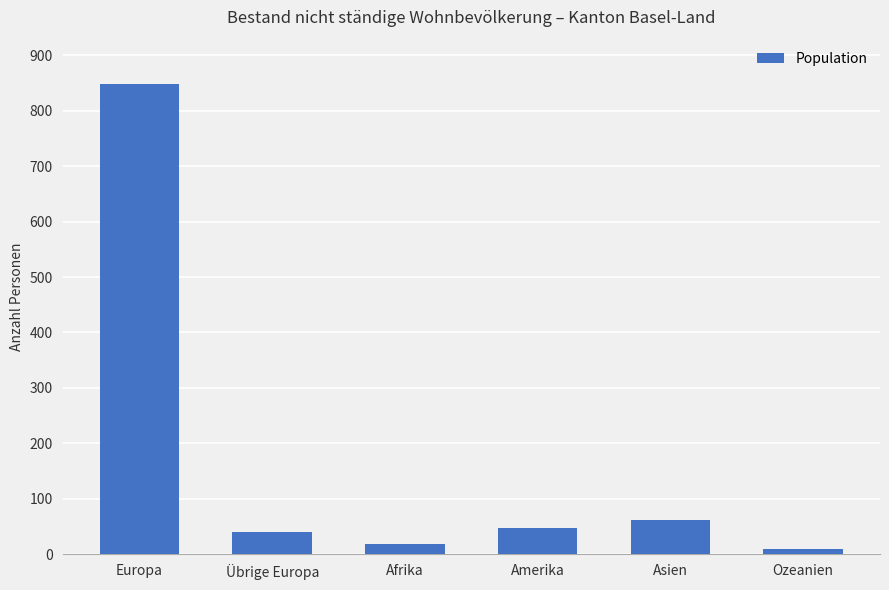

Reading left to right, extract all data points from this chart.

Europa=848	Übrige Europa=40	Afrika=18	Amerika=48	Asien=61	Ozeanien=9